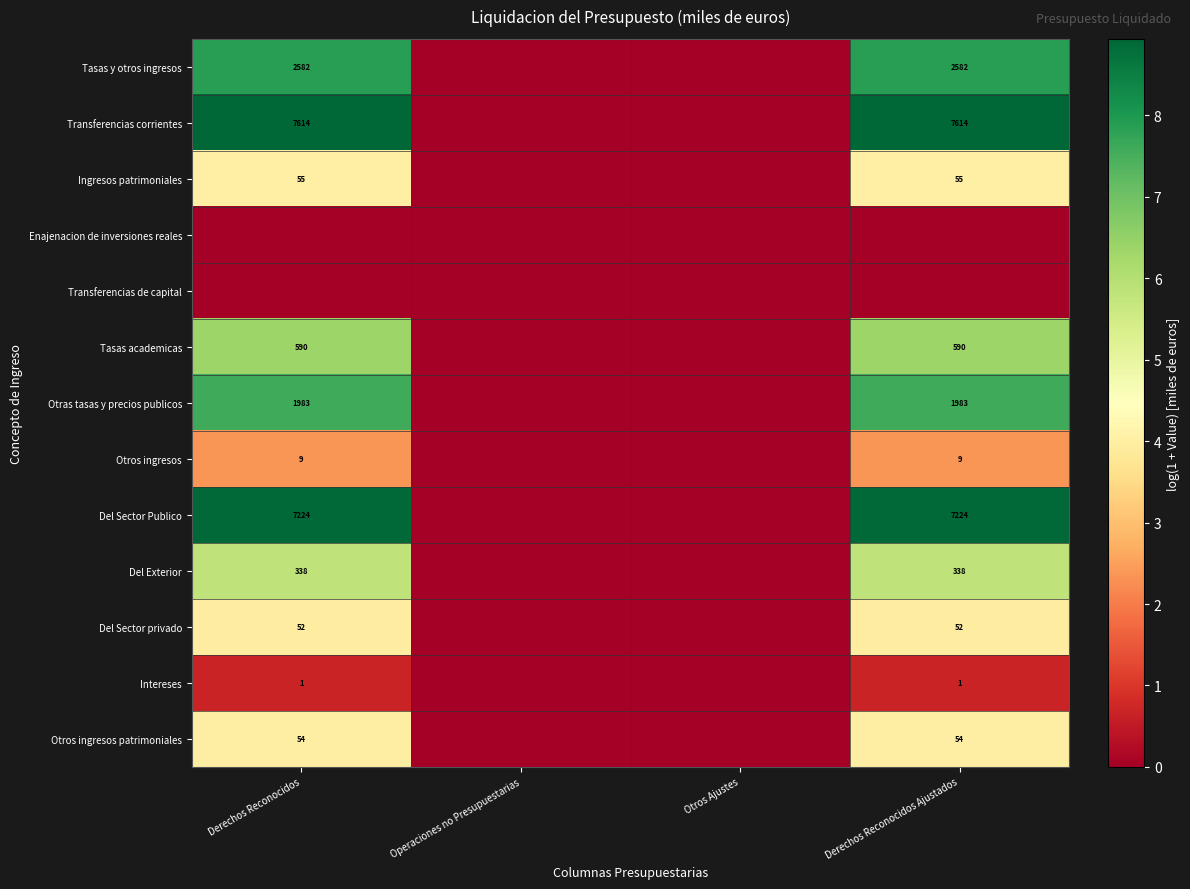

True or false: Otras tasas y precios publicos has a value of 2712 at Derechos Reconocidos.

False